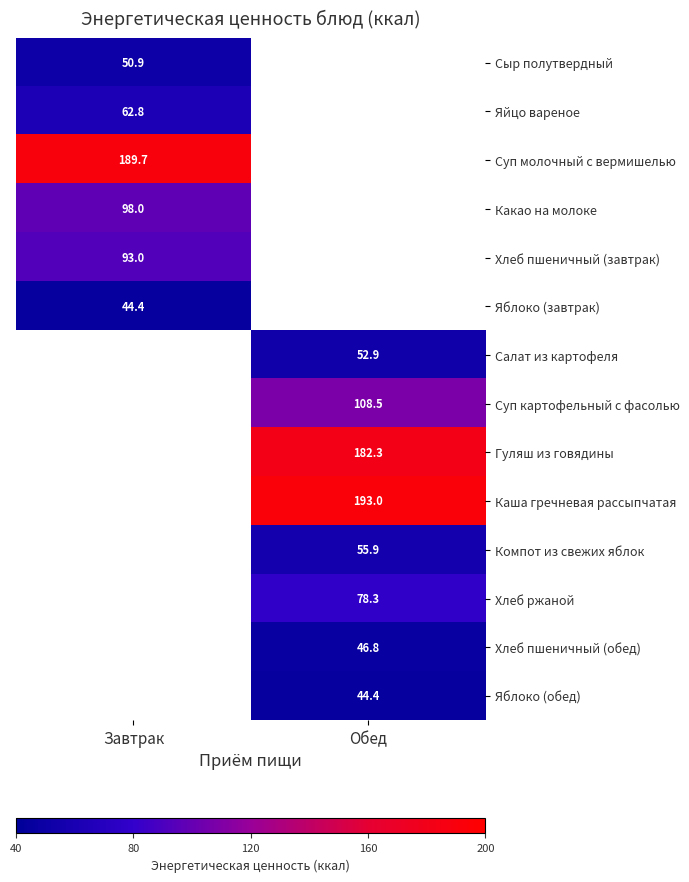

Is it true that Яблоко (обед) equals 27.8 at Обед?

False